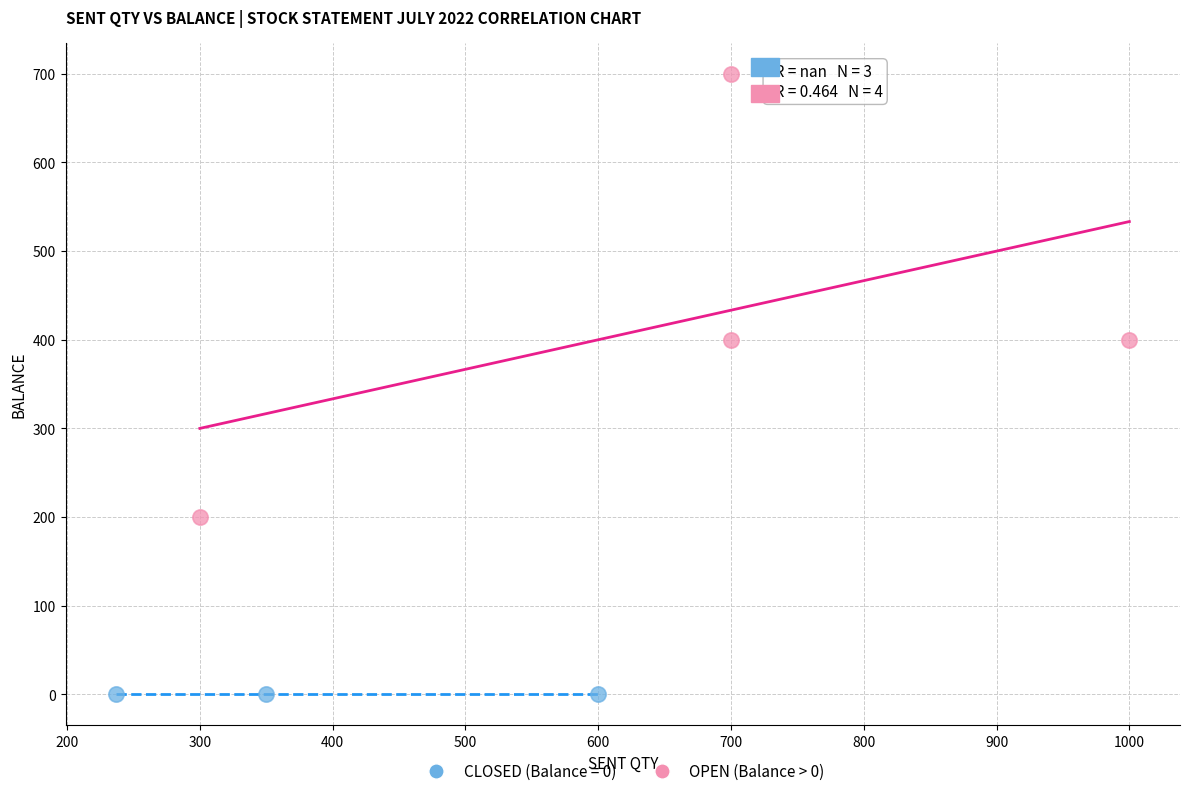

Which series reaches the minimum Y coordinate?

CLOSED (Balance = 0)